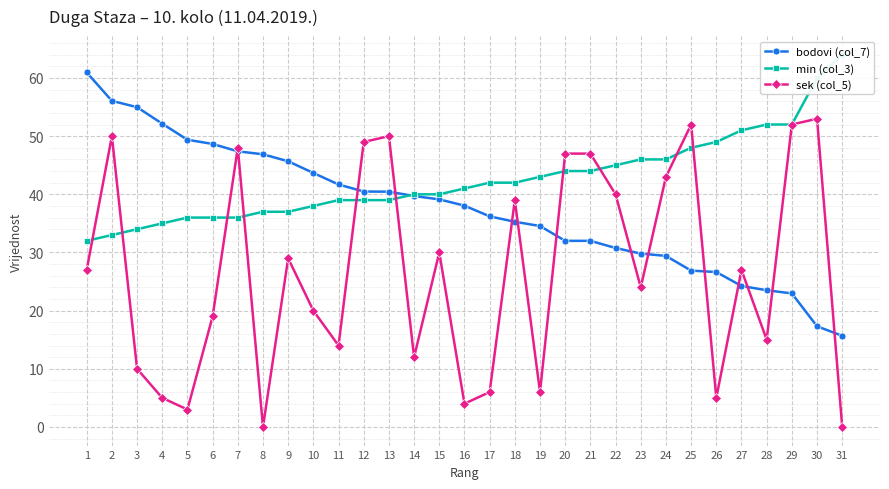

What is the approximate value of bodovi (col_7) at 31?

15.7